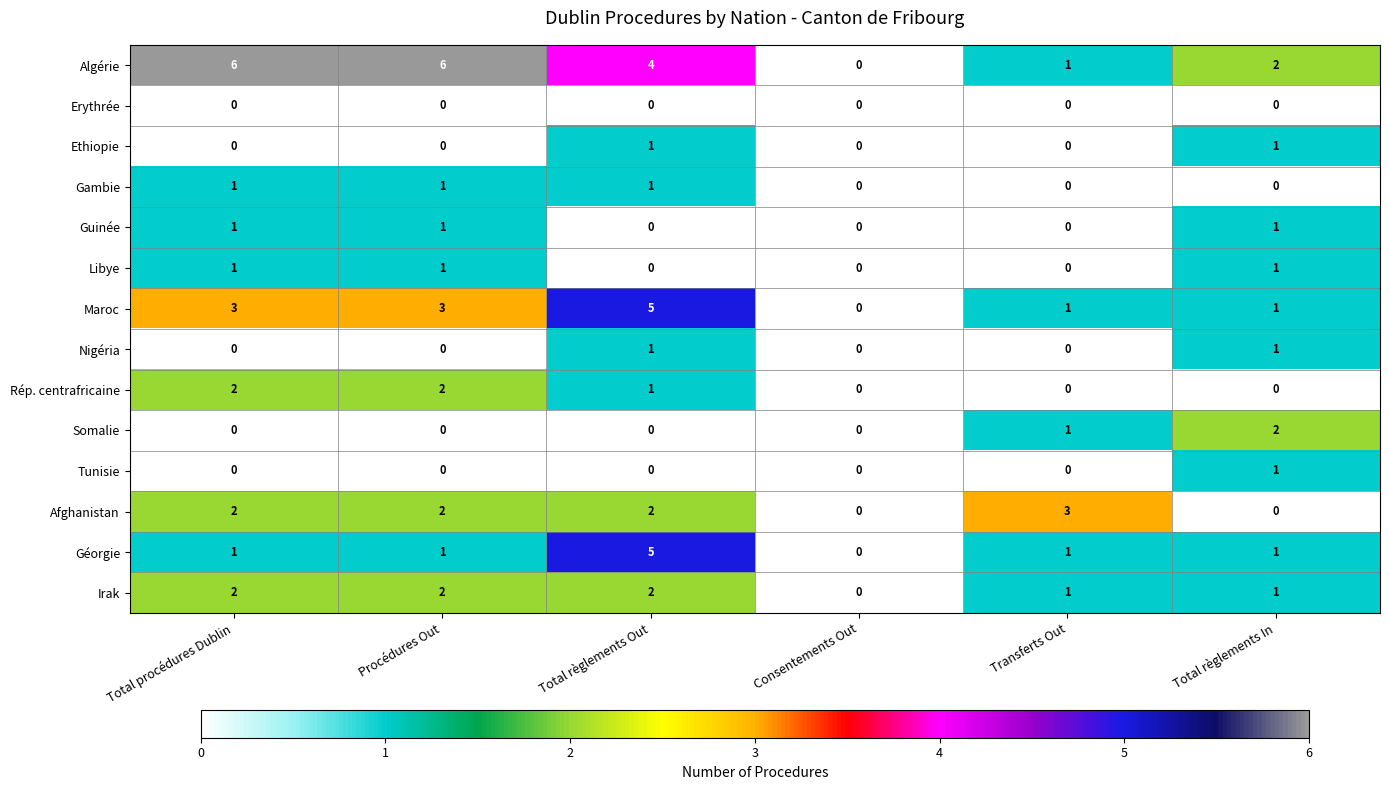

What is the sum of the Maroc values at Total règlements Out and Consentements Out?

5